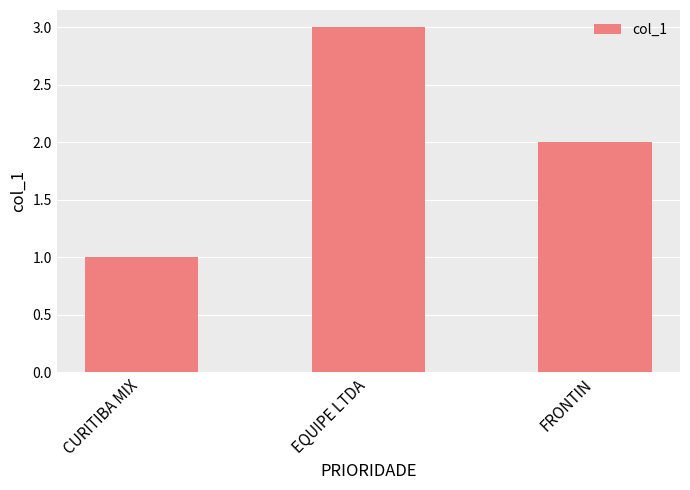

What position from the right is FRONTIN?

1